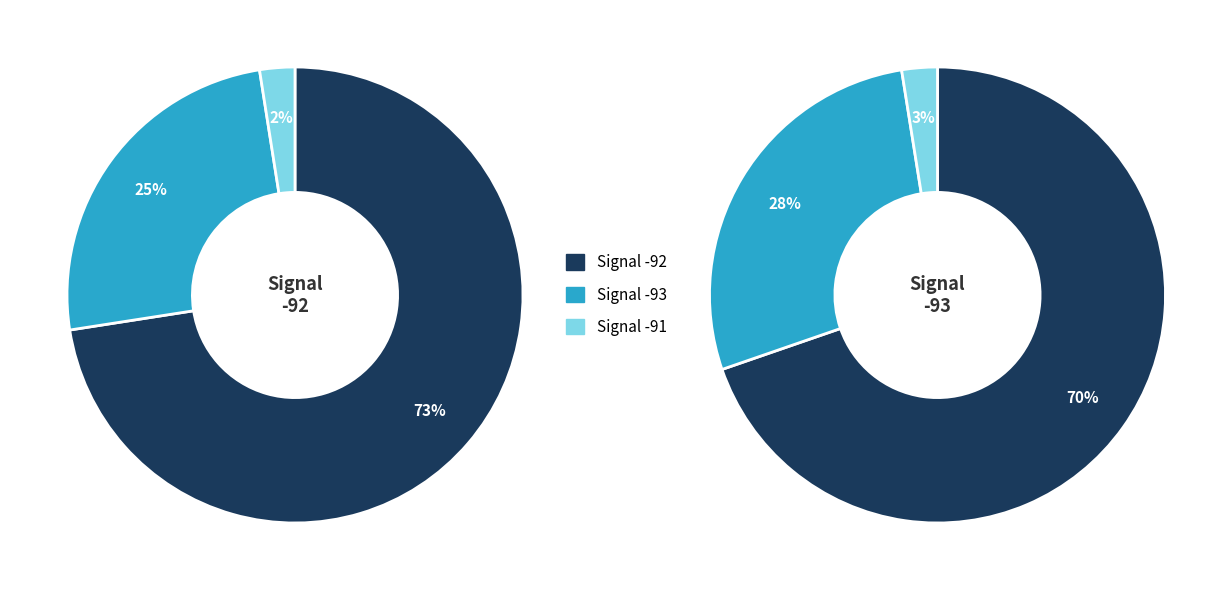

To the nearest percent, what percentage of the pie is 21?

2%